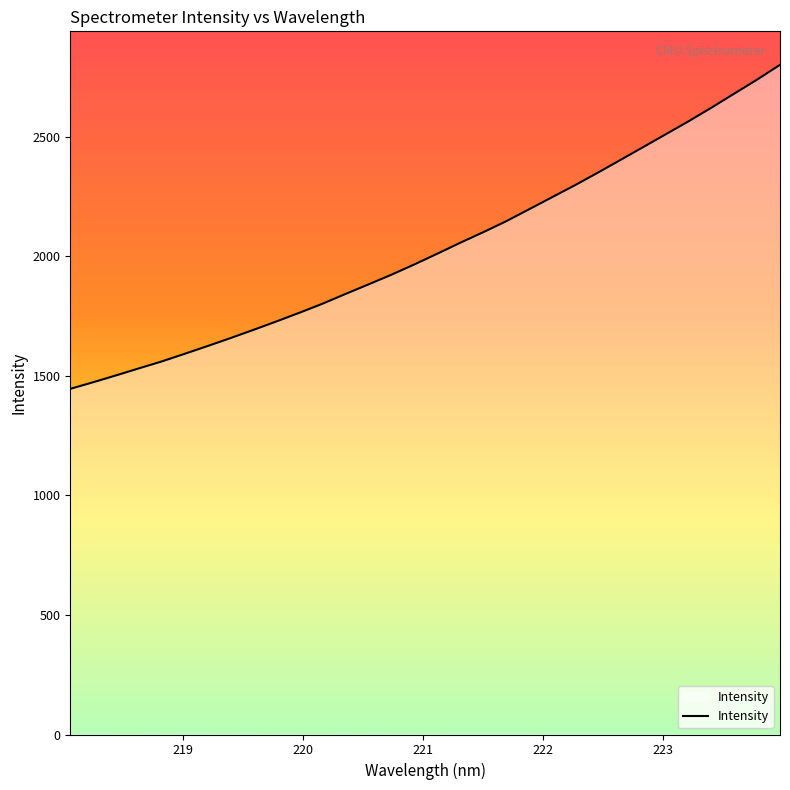

What is the minimum value shown in the chart?

1445.7